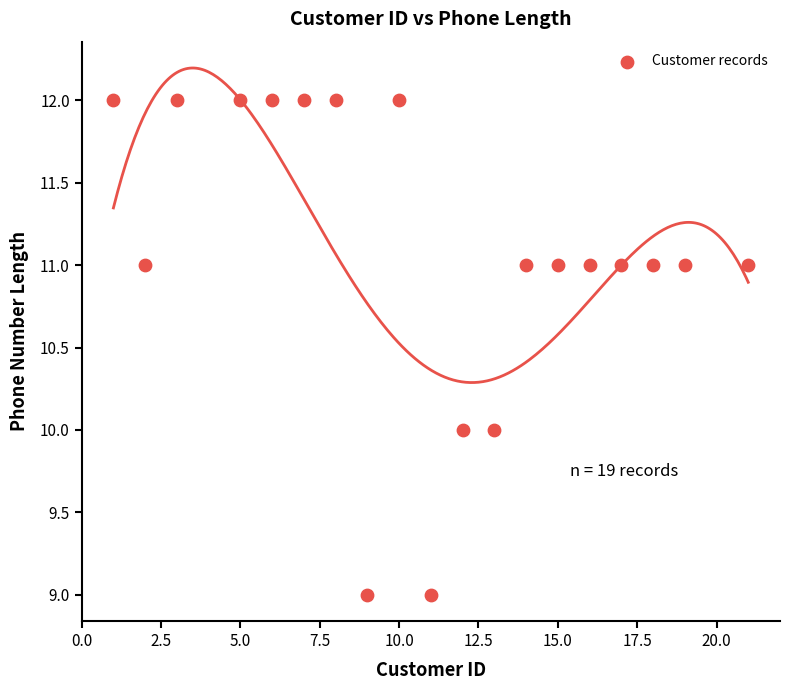

What is the range of X values (max minus min)?

20